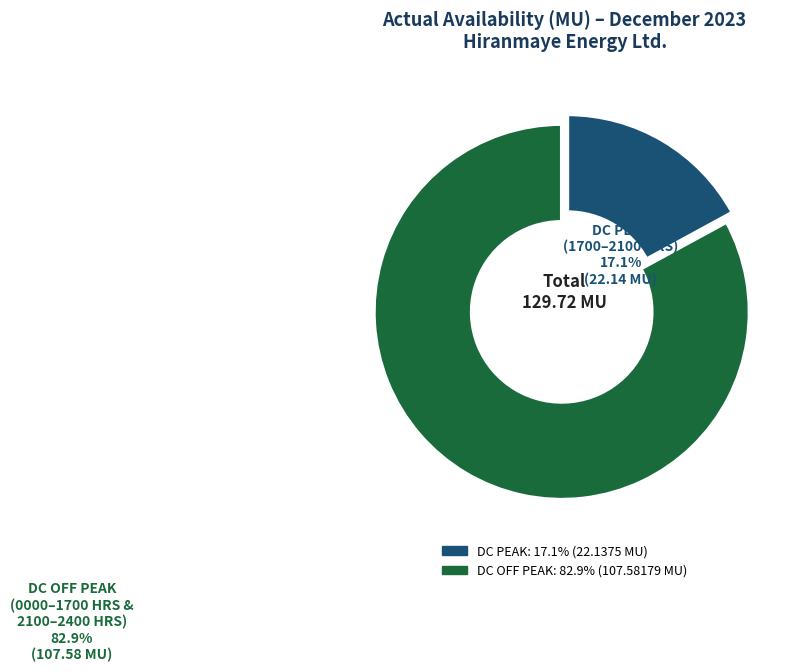

Is there a majority slice in this chart?

Yes